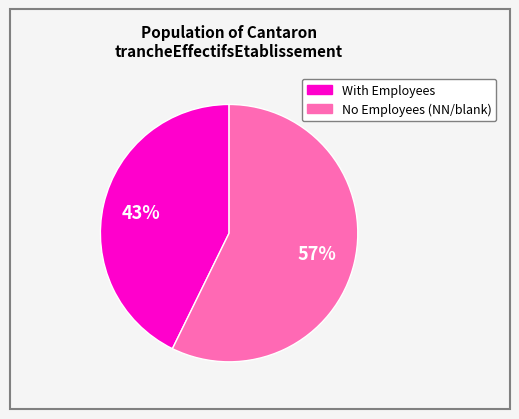

Count the number of slices in the pie.

2